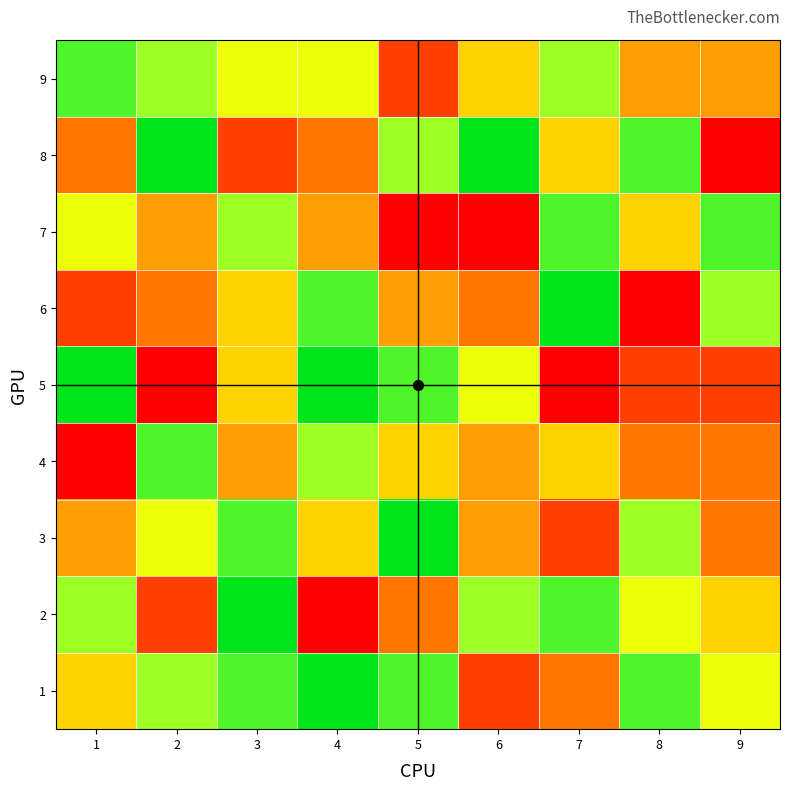

What is the greatest value displayed?

9